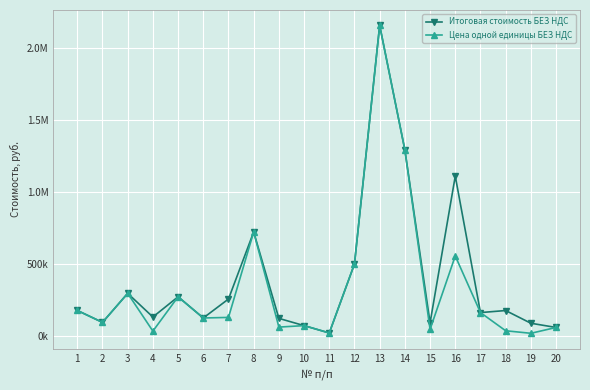

Is it true that Итоговая стоимость БЕЗ НДС equals 89991.5 at 15?

True